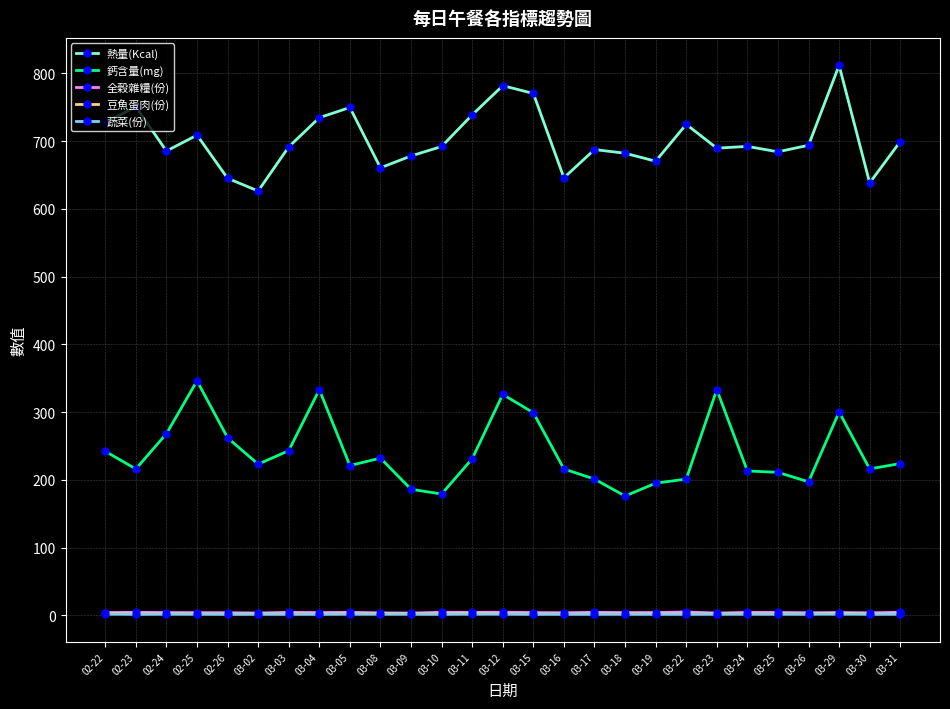

Which category has the highest value across all series?

03-29